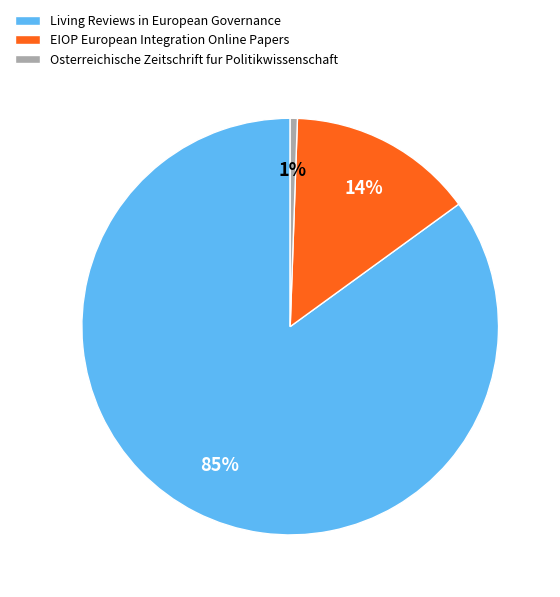

How many slices are in this pie chart?

3